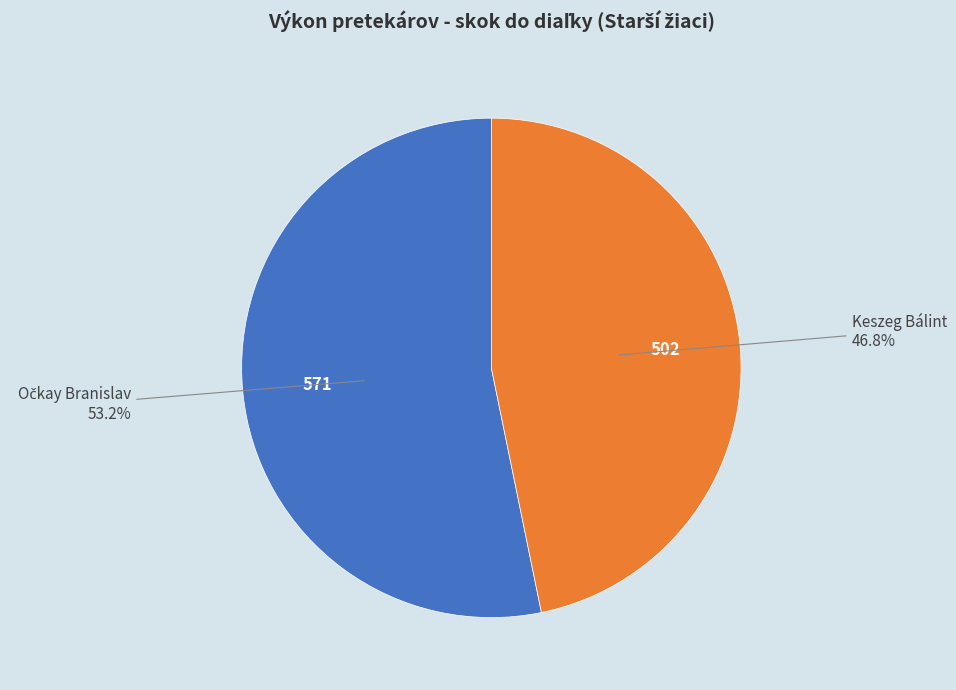

How much of the chart is everything except Keszeg Bálint?

53.2%